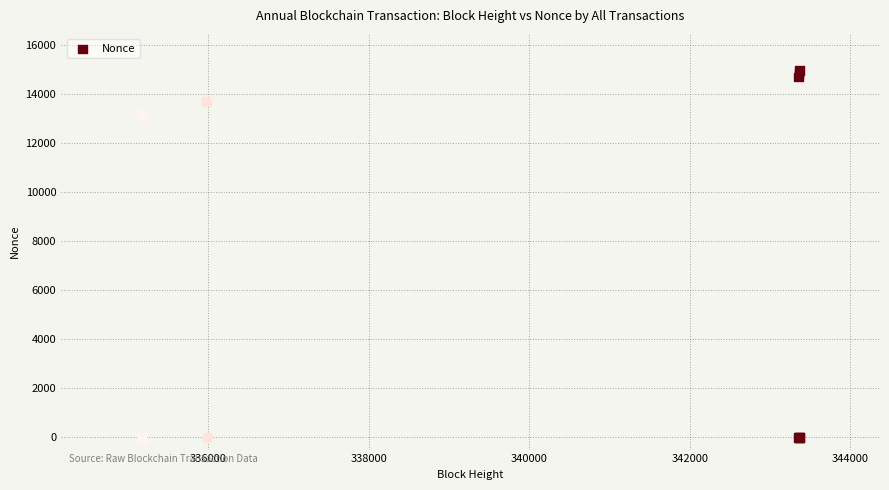

What Y value in the scatter plot is closest to 7474?

13143